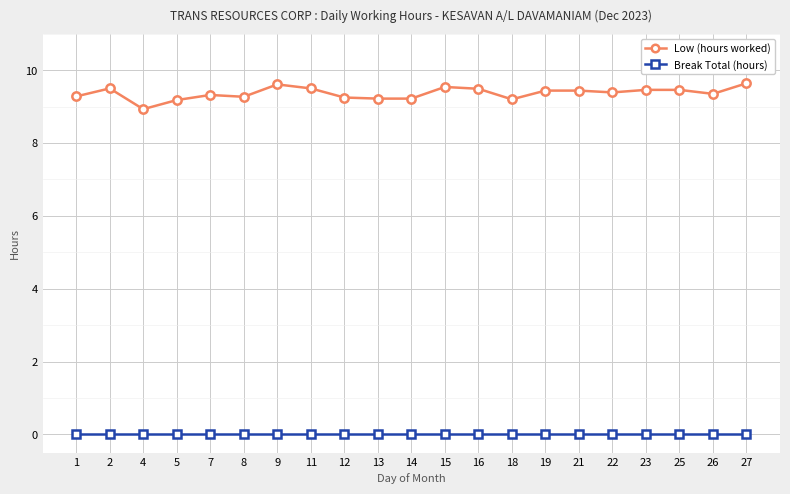

List the series in order of their peak value, lowest first.

Break Total (hours), Low (hours worked)